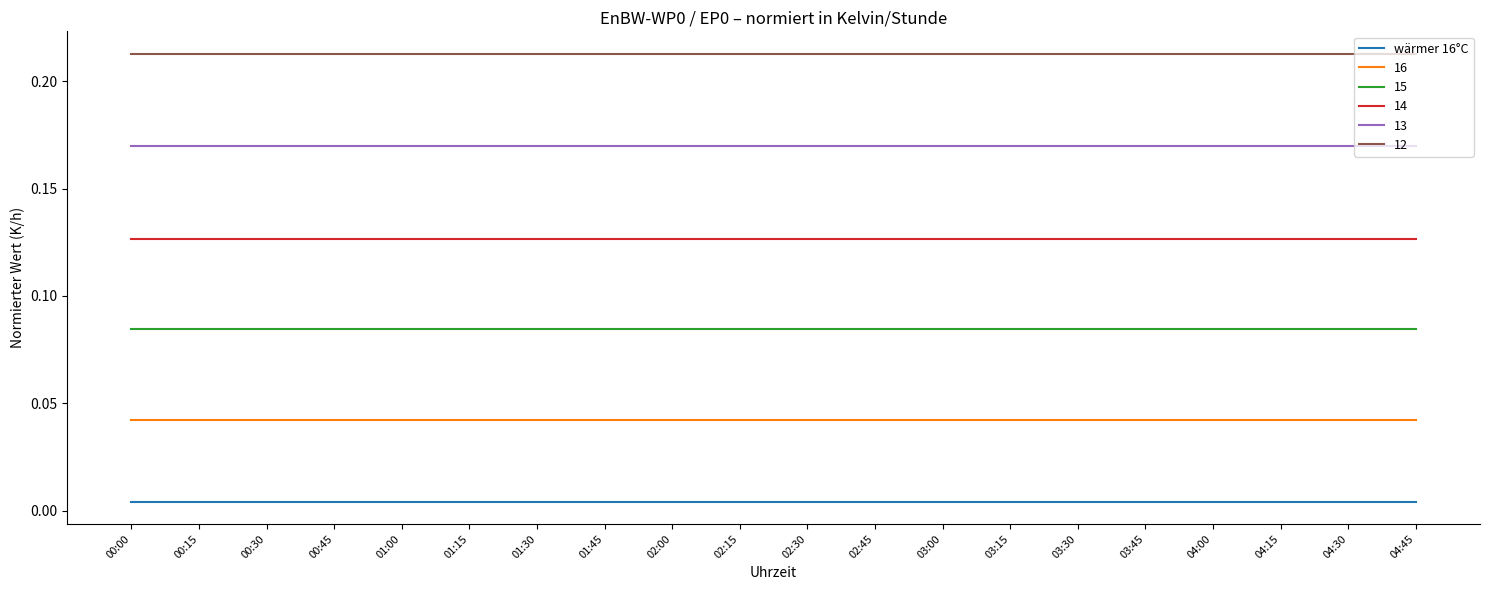

True or false: 16 and 13 intersect in this chart.

False